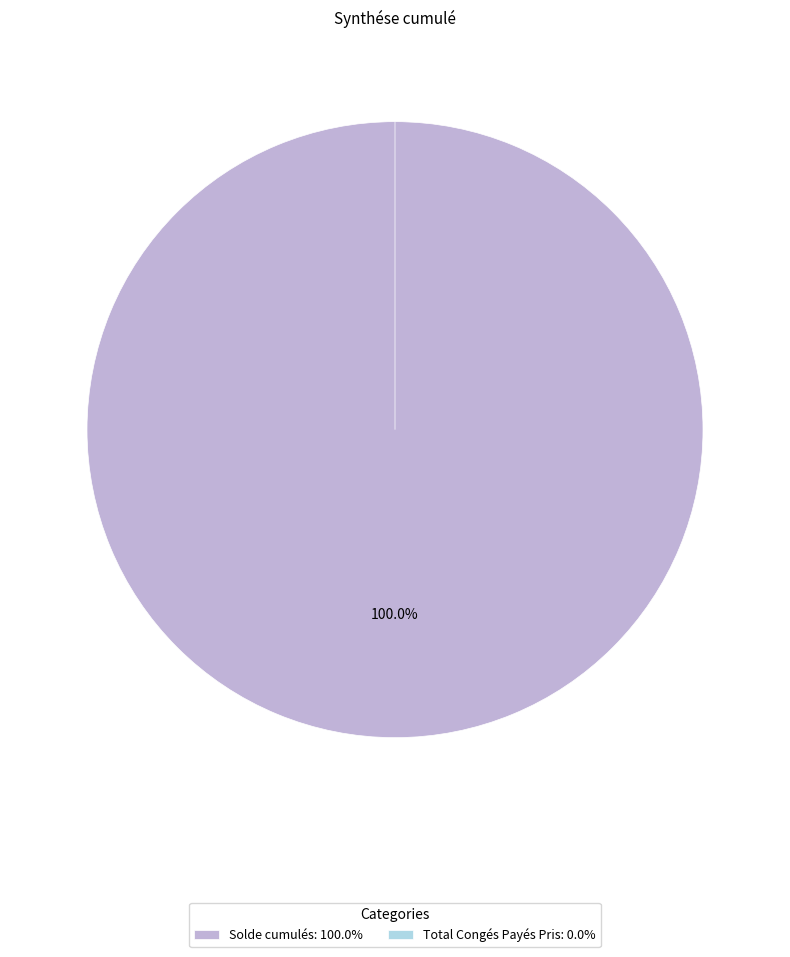

The Solde cumulés slice represents 100% of the pie. True or false?

True